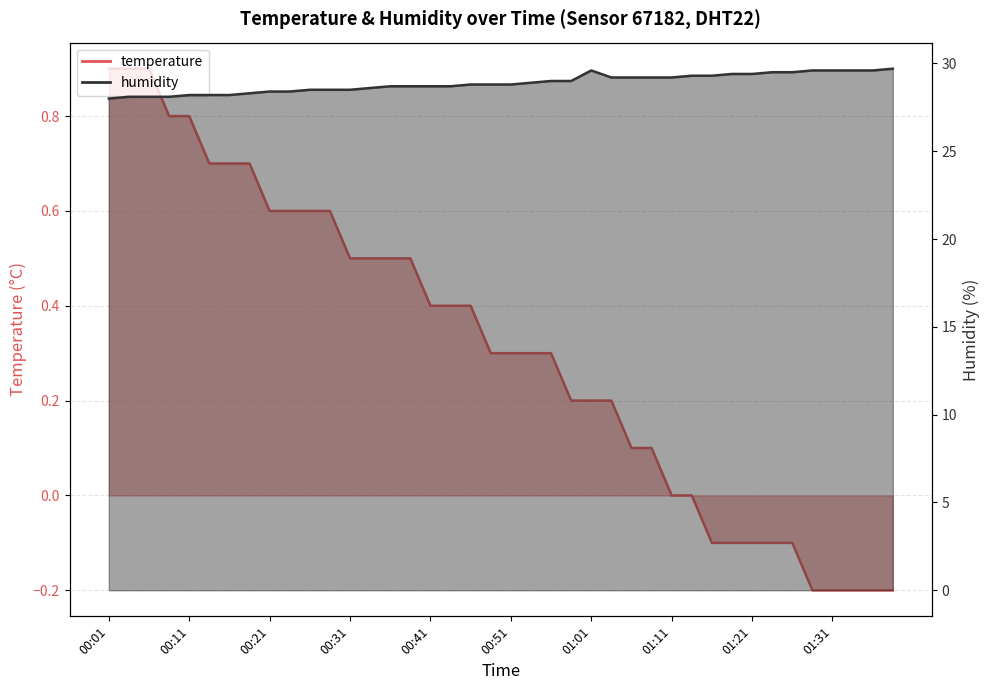

True or false: humidity has more than 2 interior local peaks.

False